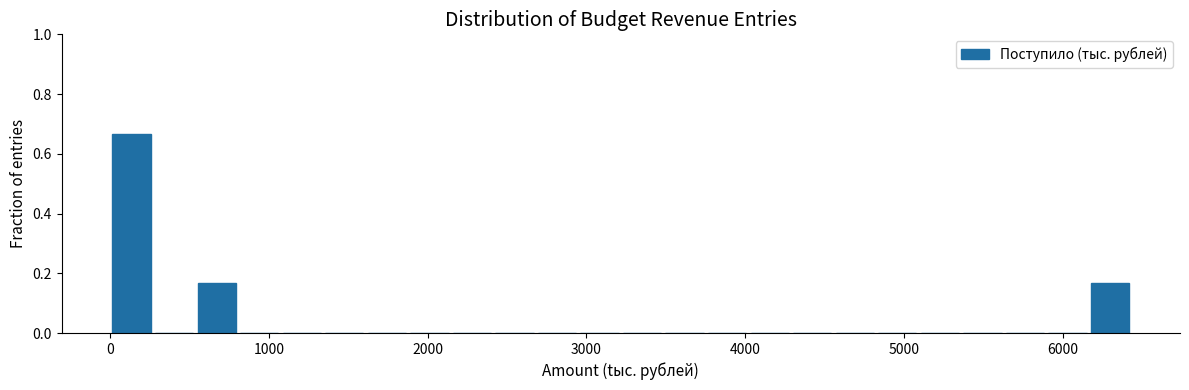

Around what value on the x-axis is the tallest bar? Give the approximate position of its centre, as read against the axis.

100